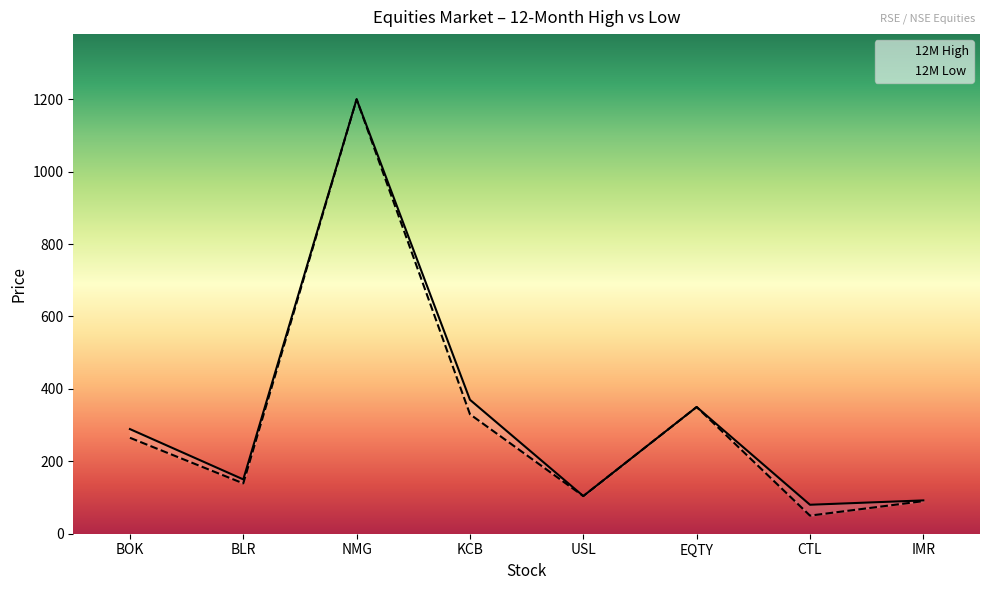

Read the 12M High value at IMR.

92